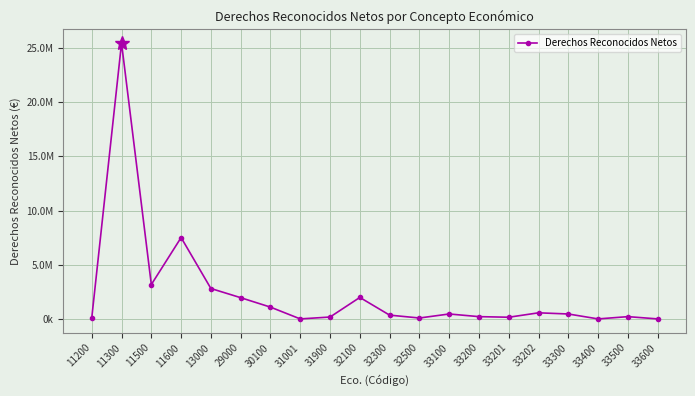

What is the ratio of the value at 31900 to the value at 33200?

0.8